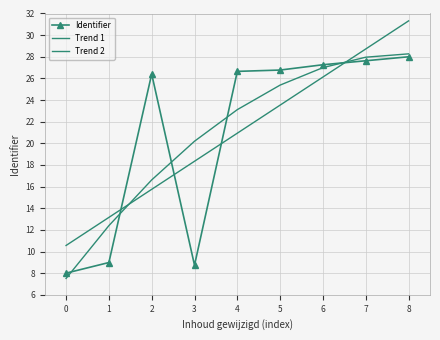

Which series changed the most between 4 and 5?

Trend 1